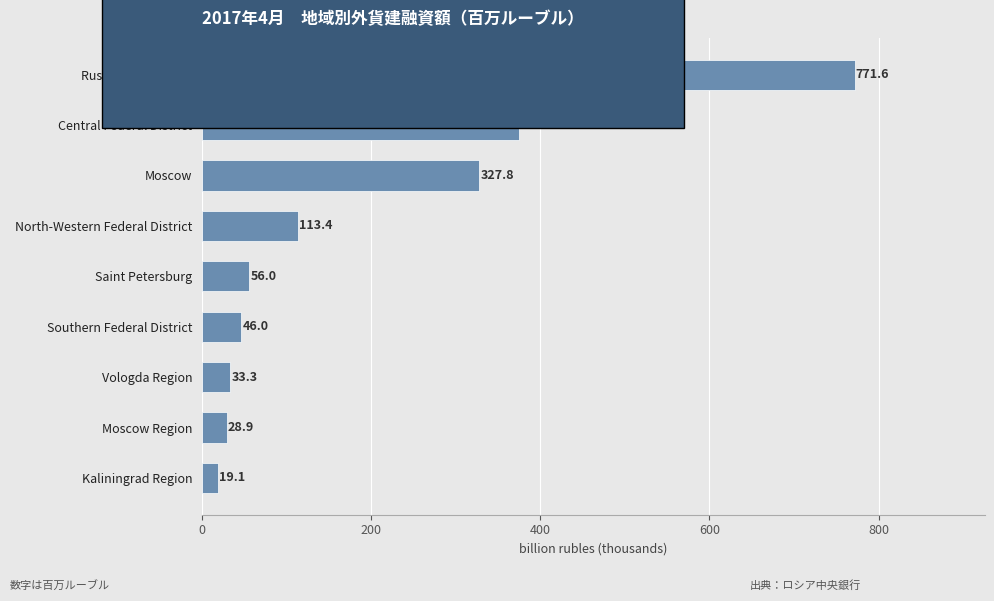

What is the change in value from Southern Federal District to Moscow Region?

-17.1